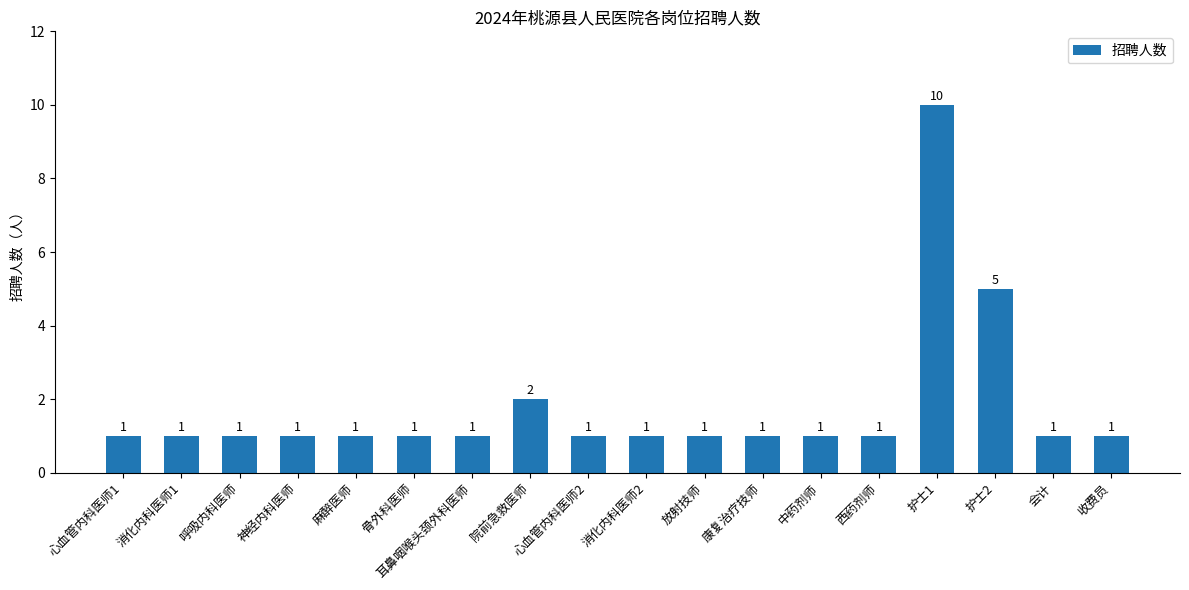

How many categories are shown in the chart?

18